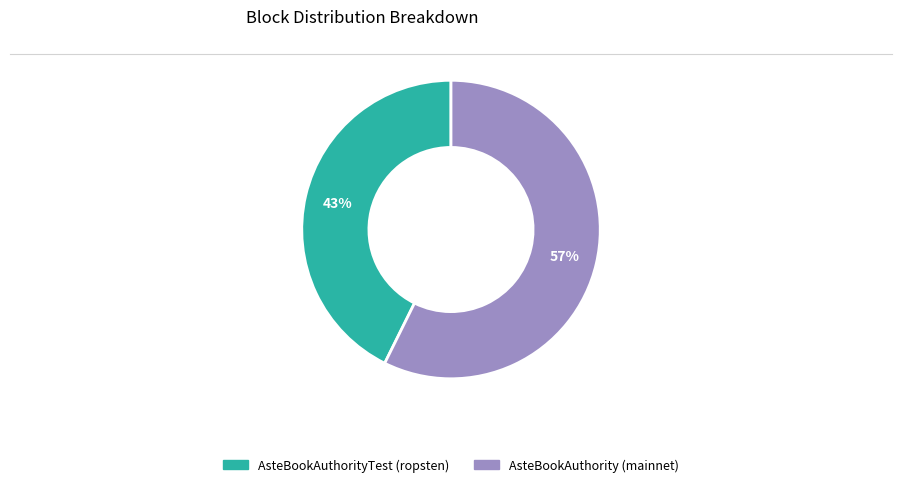

Which category accounts for the majority?

AsteBookAuthority (mainnet)